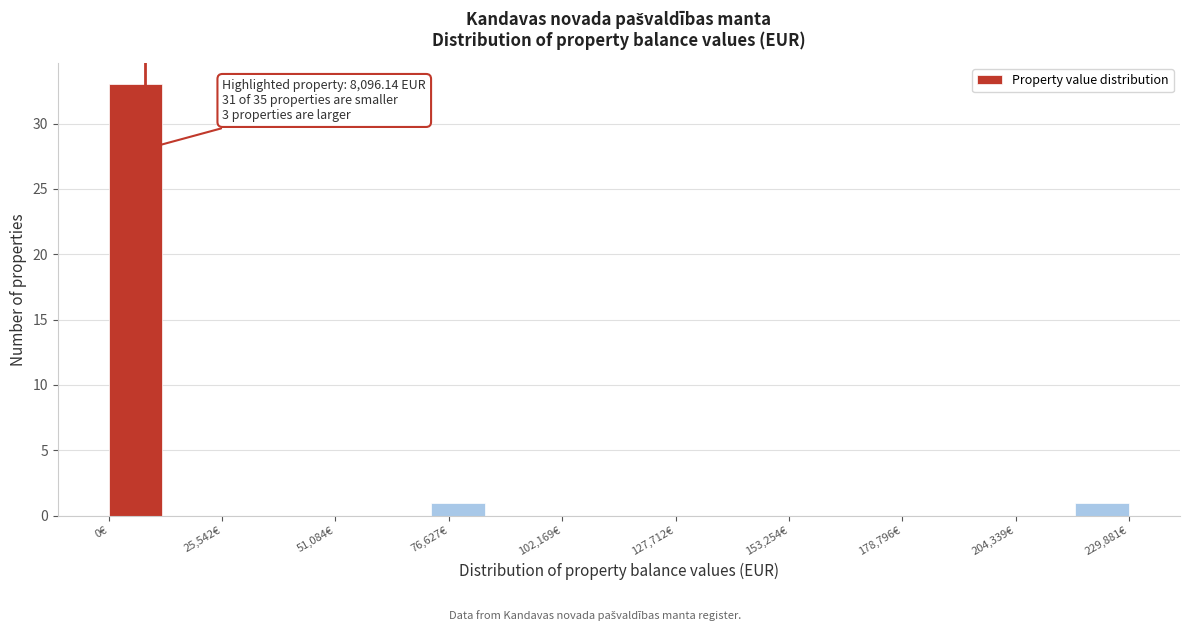

Around what value on the x-axis is the tallest bar? Give the approximate position of its centre, as read against the axis.

5000